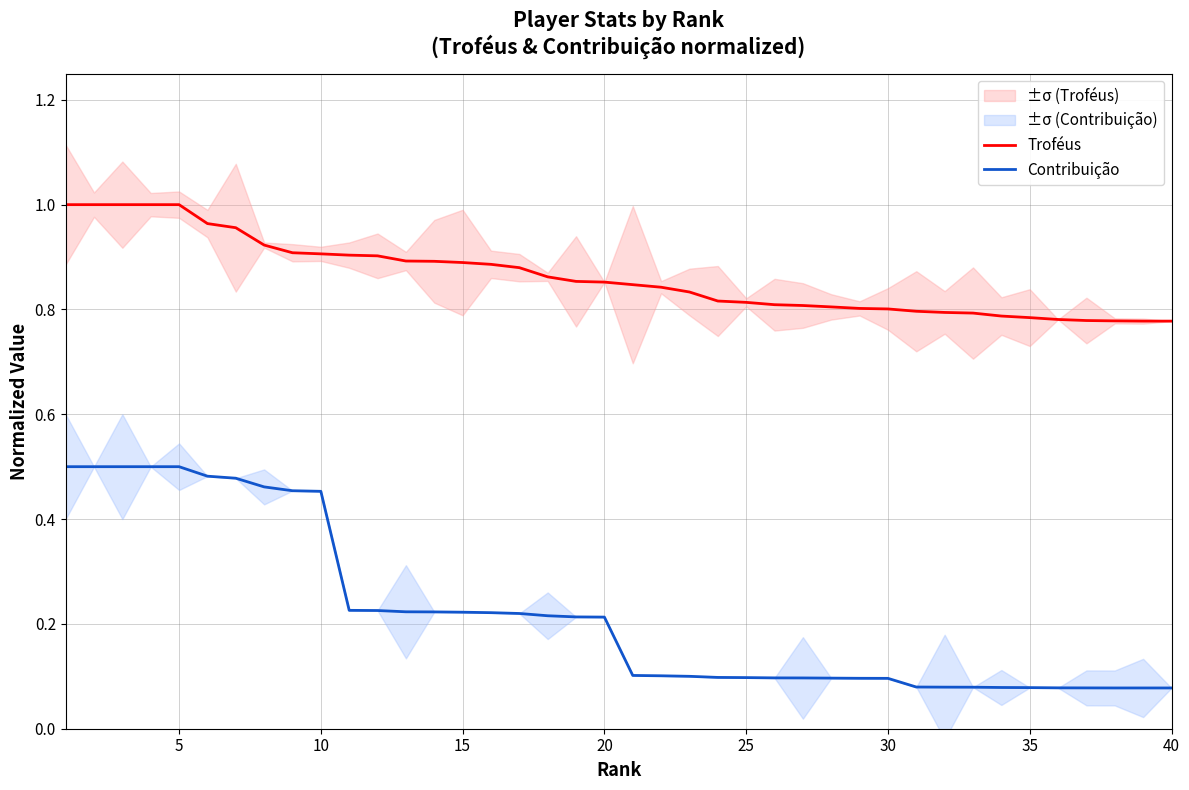

What is the sum of all Contribuição values?

8.8